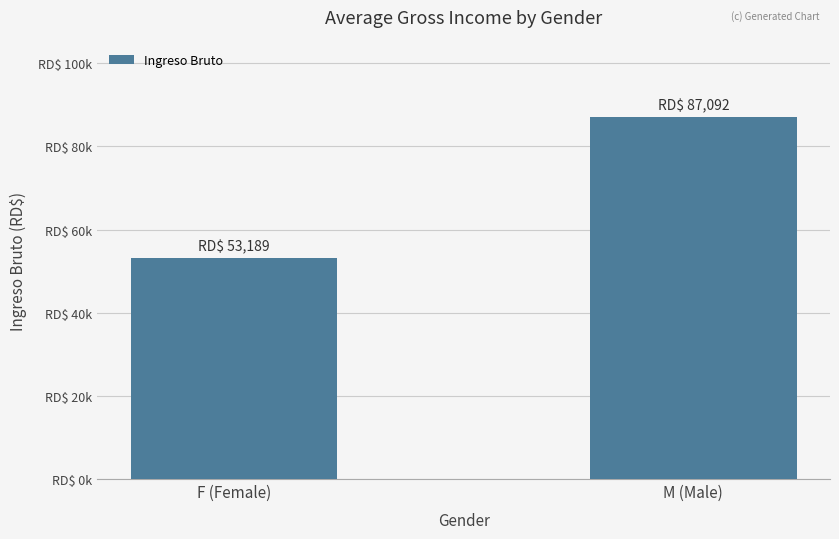

What is the sum of all values?

140281.7